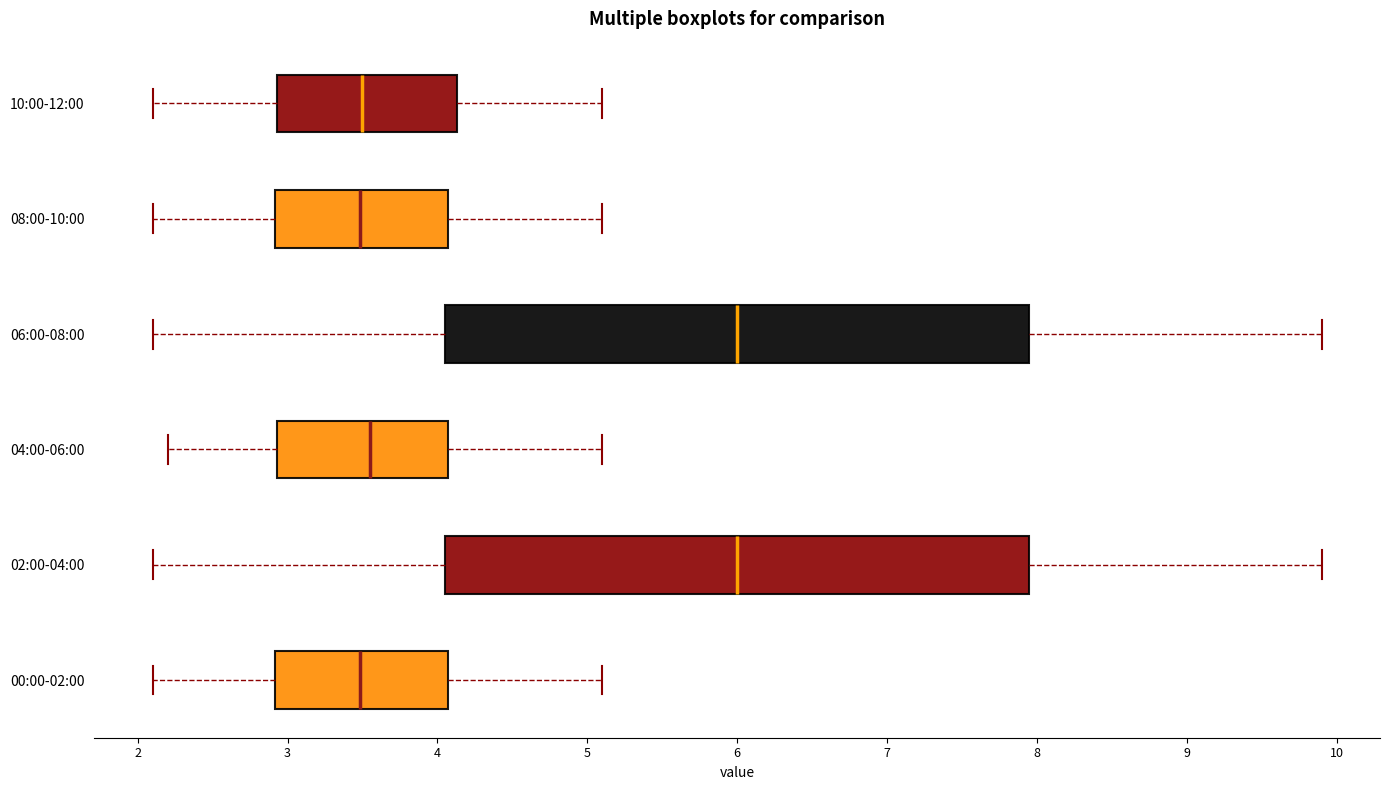

Where does the median line of the box for 10:00-12:00 sit on the x-axis? The values are not printed on the chart, so give them approximately, as read against the axis.

3.5